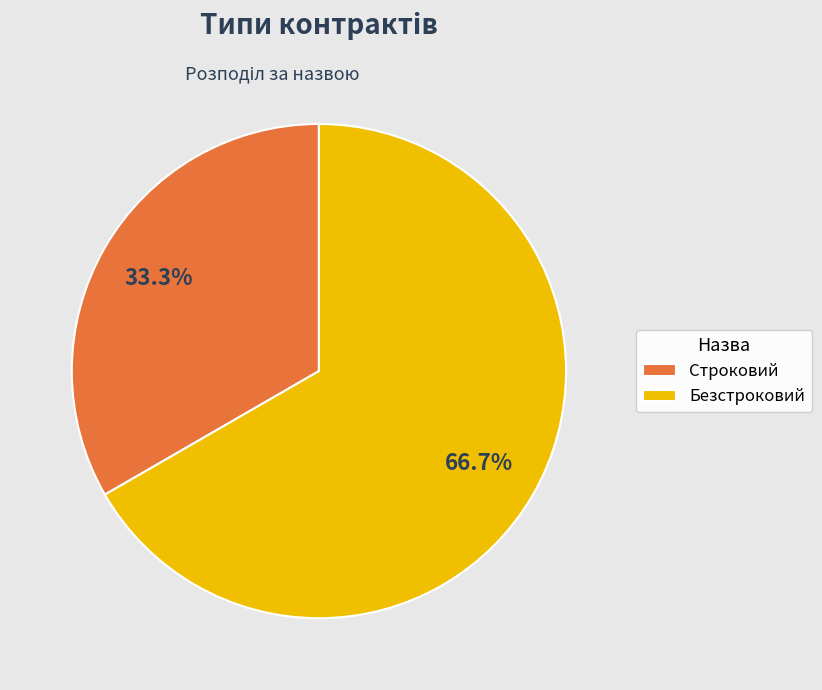

To the nearest percent, what is the difference between the largest and smallest slice percentages?

33%